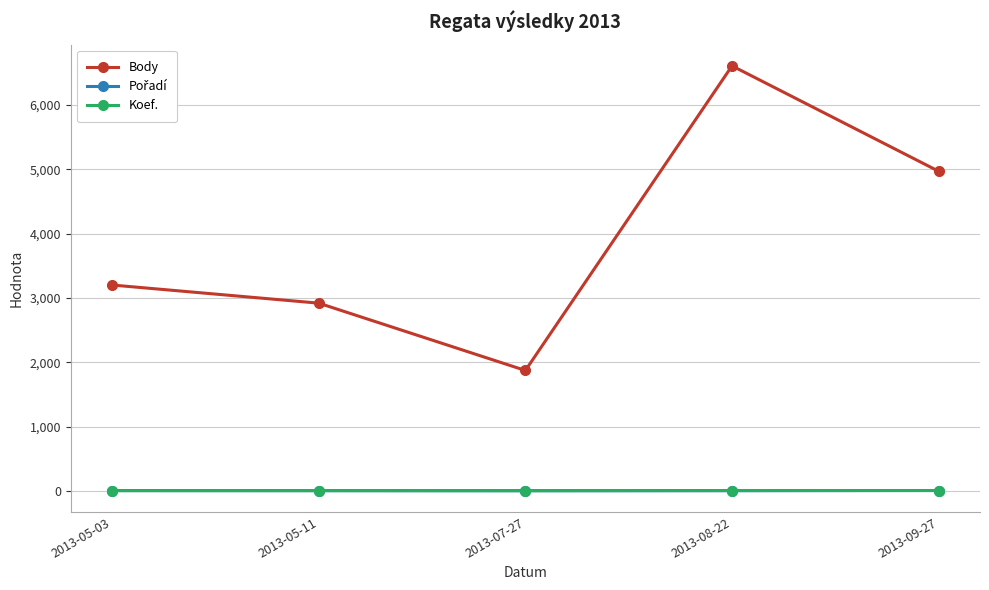

What is the average value of the Body series?

3913